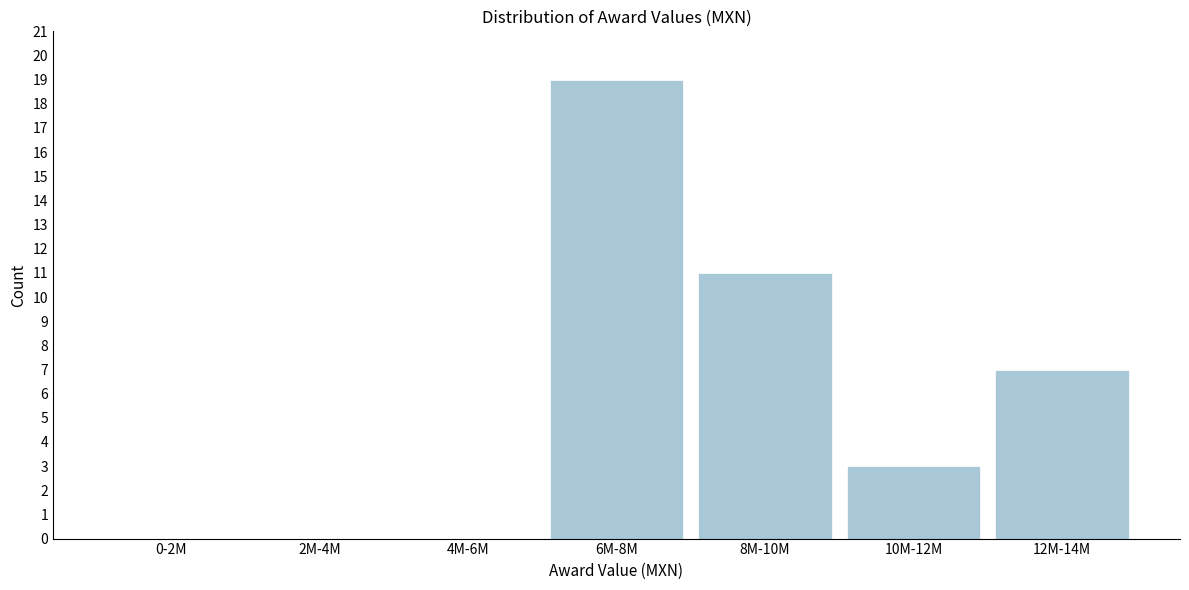

Reading left to right, extract all data points from this chart.

0-2M=0	2M-4M=0	4M-6M=0	6M-8M=19	8M-10M=11	10M-12M=3	12M-14M=7